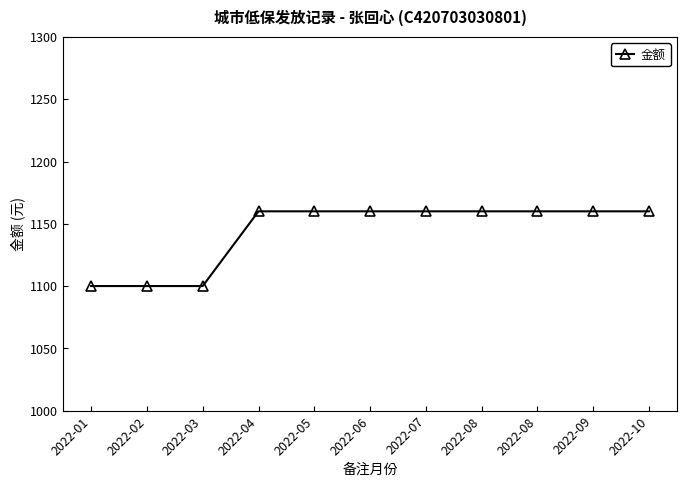

What is the smallest value displayed?

1100